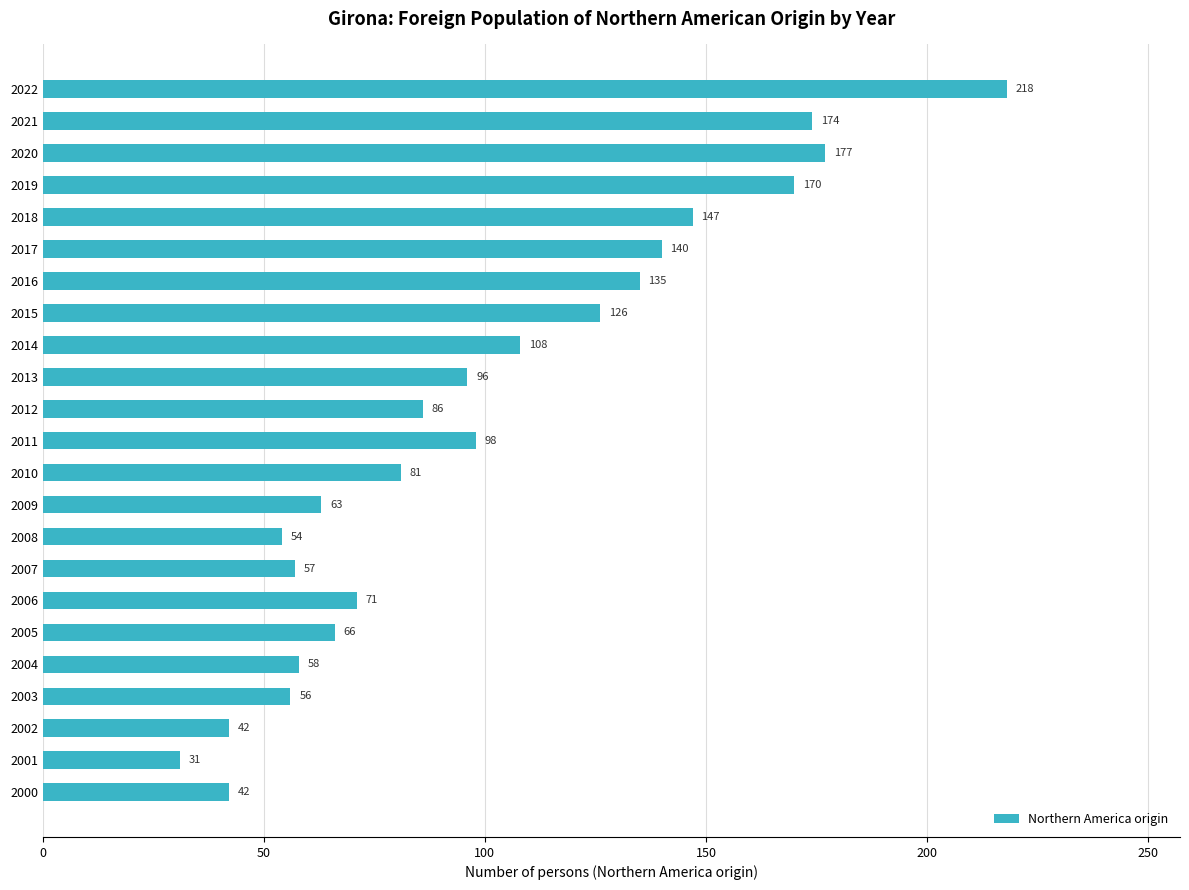

At which category does the chart reach its minimum across all series?

2001